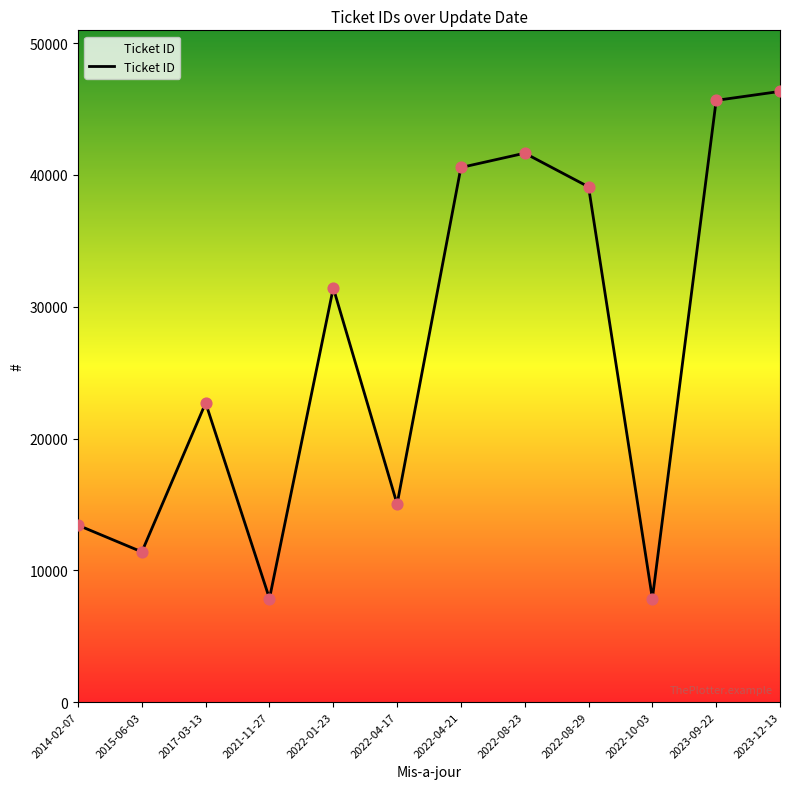

Between 2014-02-07 and 2022-04-21, which is larger?

2022-04-21